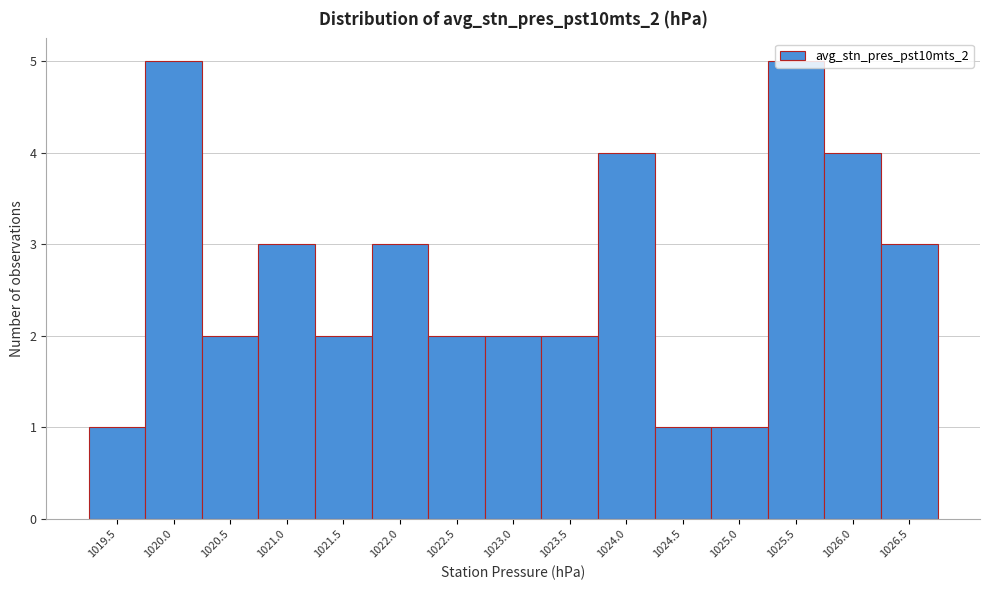

The value at 1026.0 is 7. True or false?

False